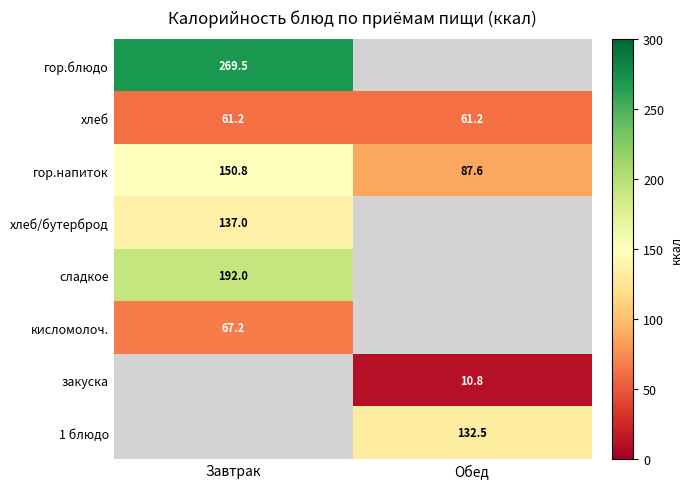

Is the value of гор.блюдо at Завтрак greater than the value of кисломолоч. at Завтрак?

Yes